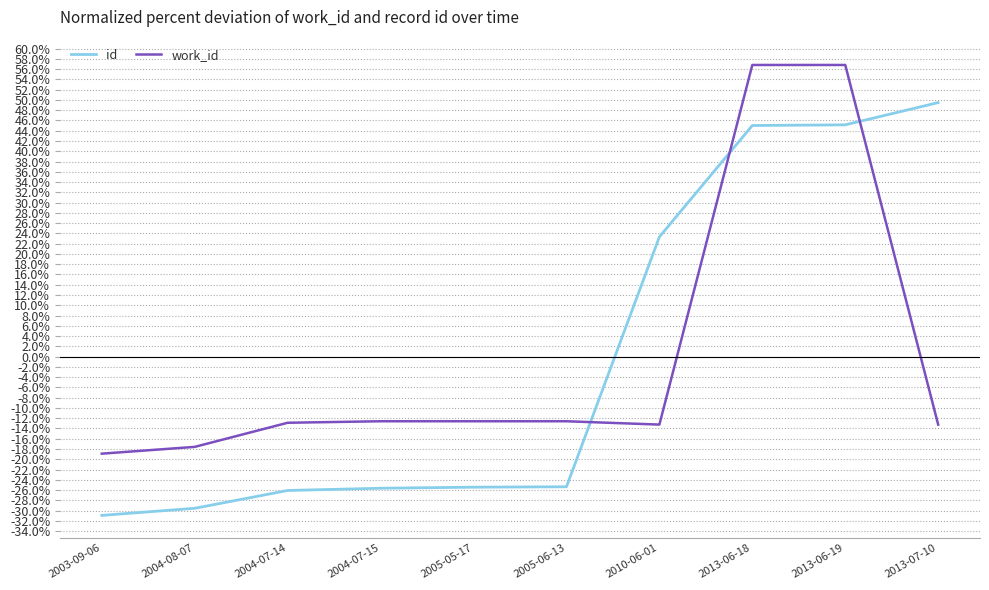

List the series in order of their peak value, lowest first.

id, work_id